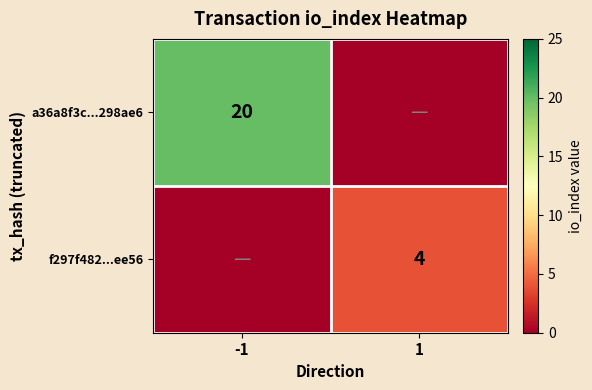

The f297f482...ee56 series shows 1 at 1. True or false?

False